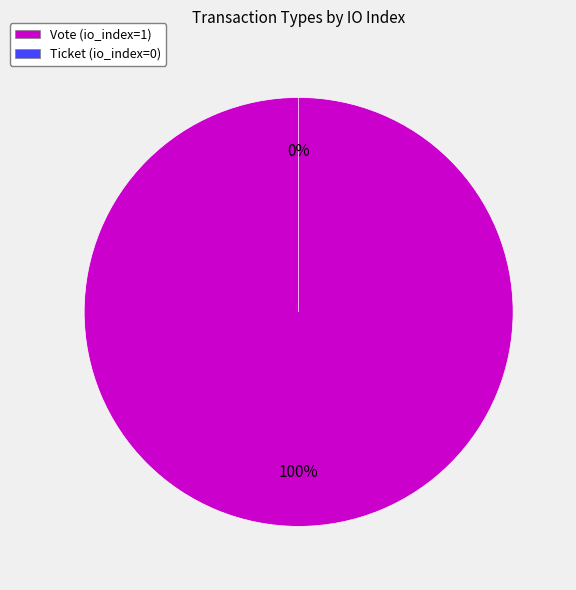

Is it true that Vote is 100% of the pie?

True